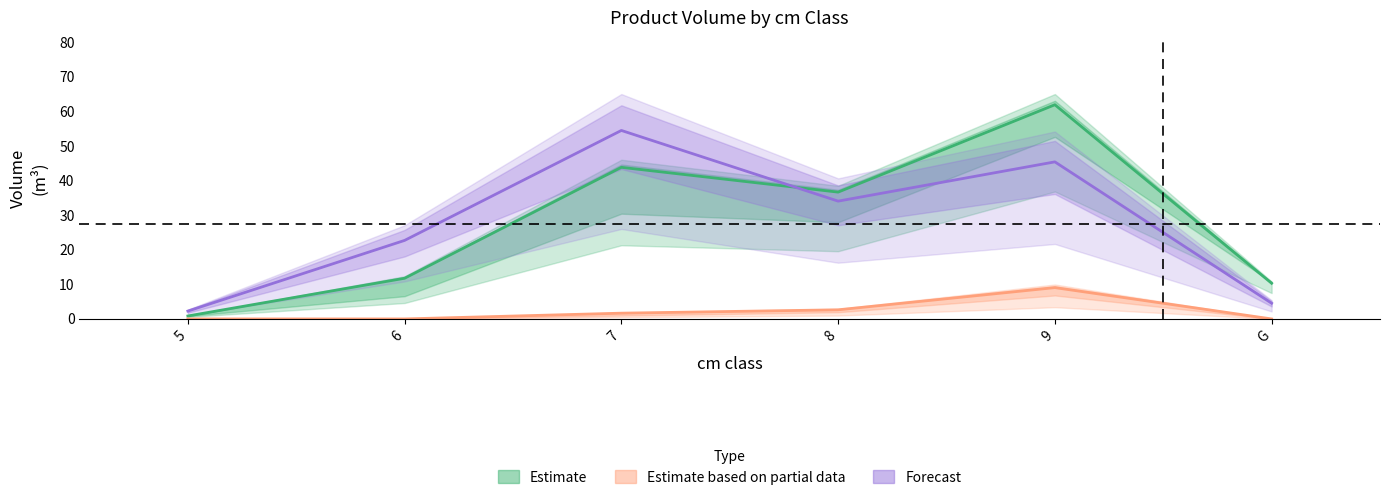

At which label is Estimate closest to 31?

8